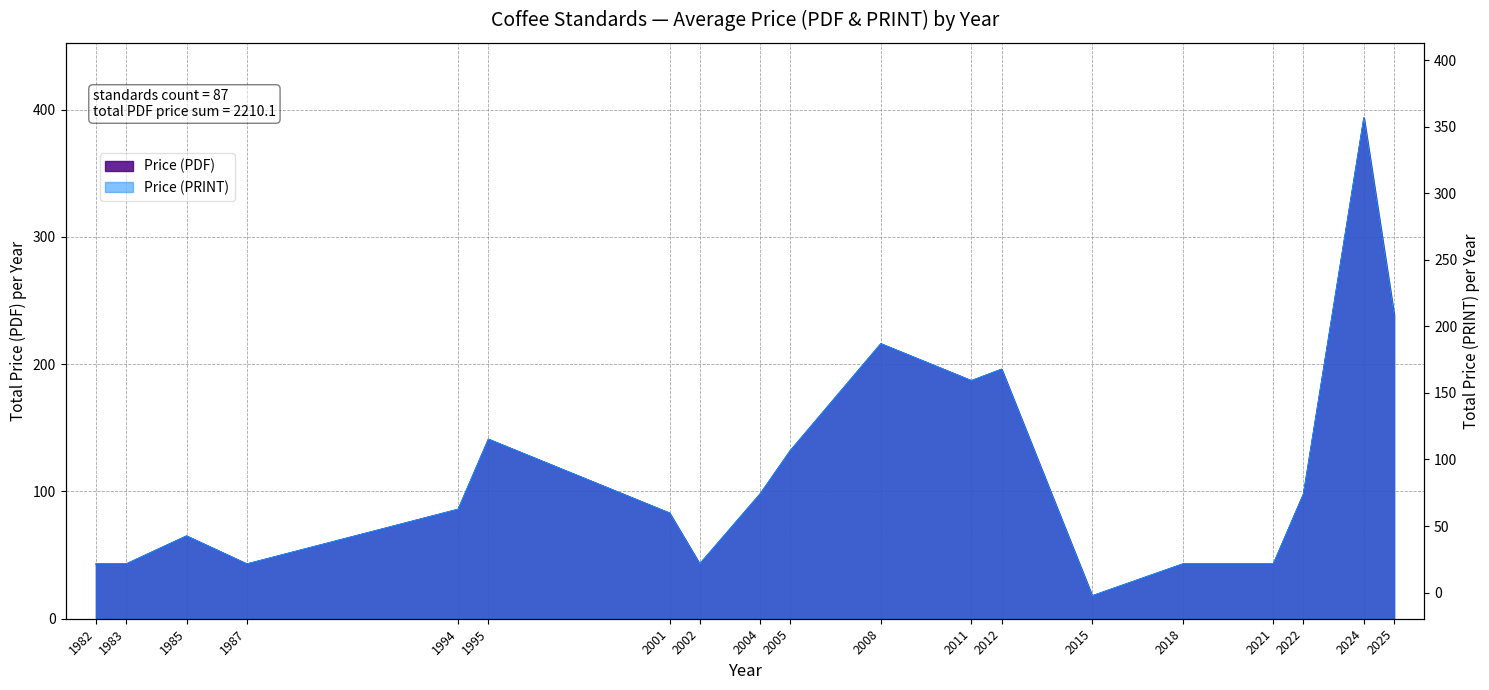

What are all the series names shown in the legend?

Price (PDF), Price (PRINT)